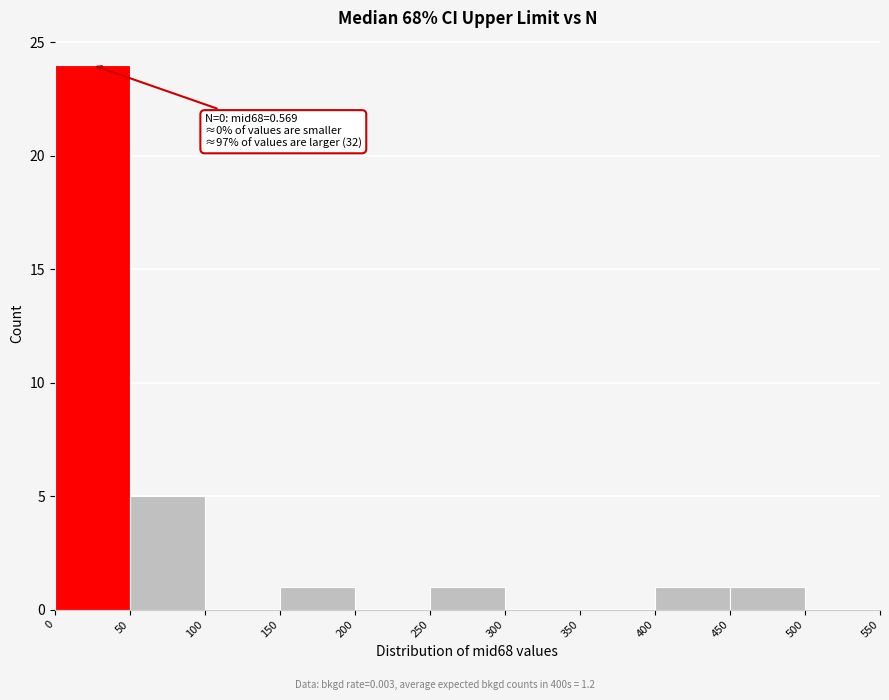

Which range on the x-axis has the tallest bar?

0 to 50